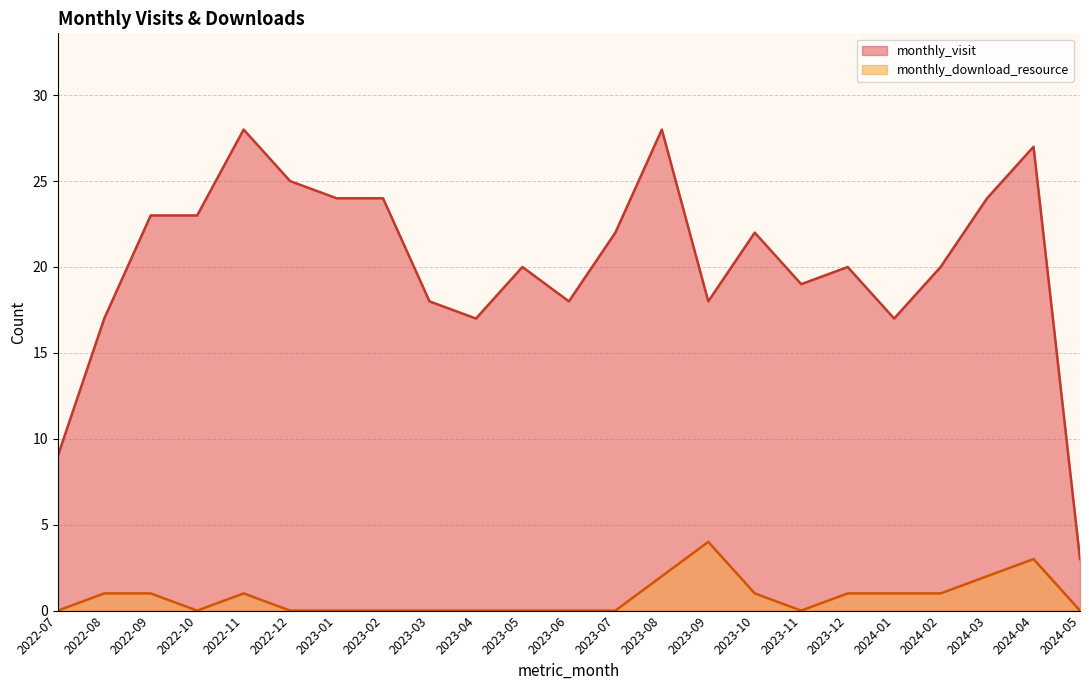

In monthly_visit, how many points are higher than both neighbors (excluding endpoints)?

6